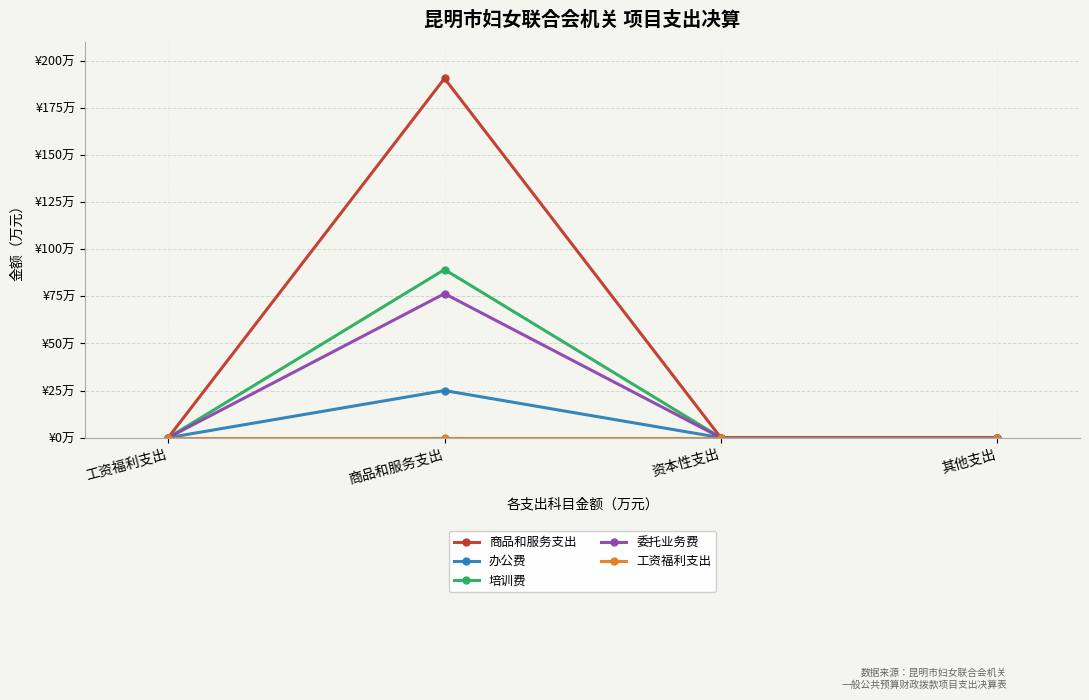

Is this an area chart (filled region under the line)?

No